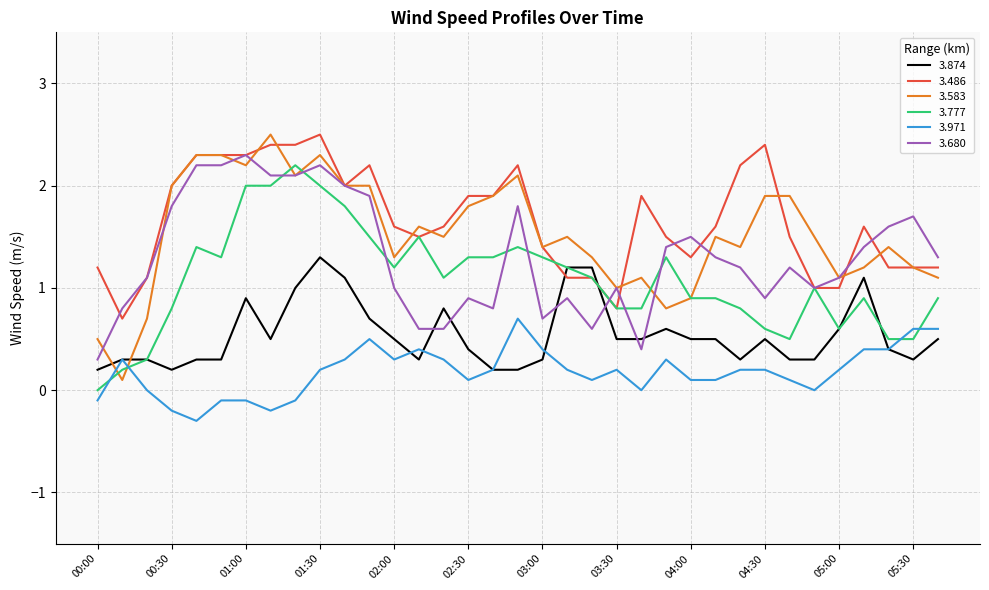

Which series ends up on top after the final intersection of 3.680 and 3.874?

3.680